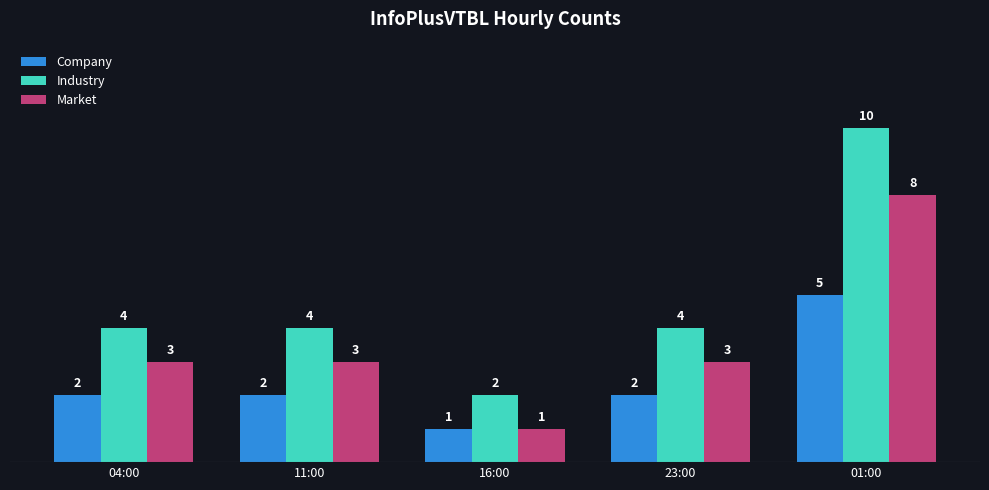

The Market series shows 11 at 01:00. True or false?

False